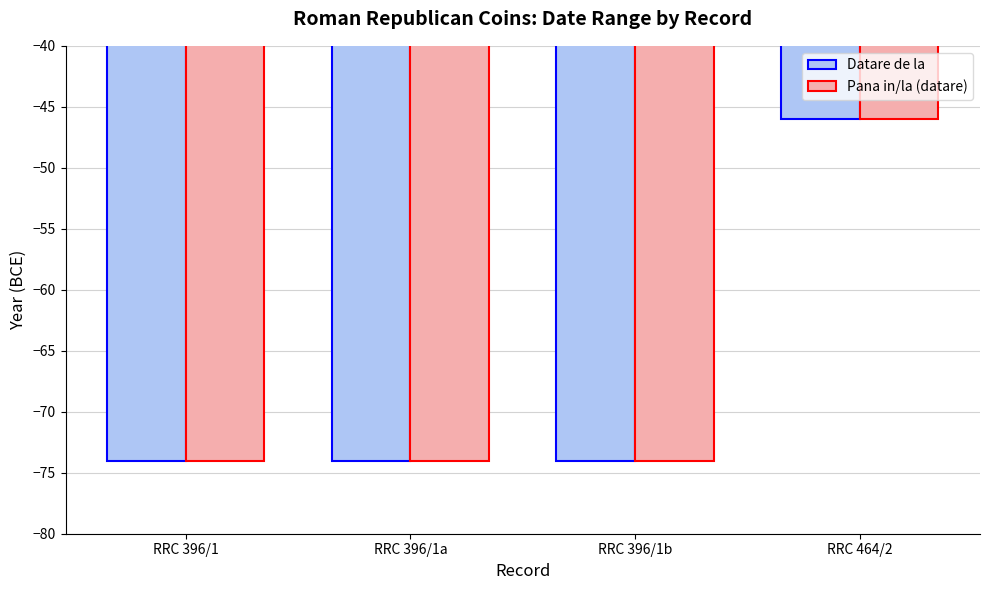

Reading right to left, extract all data points from this chart.

Datare de la: -46	-74	-74	-74
Pana in/la (datare): -46	-74	-74	-74